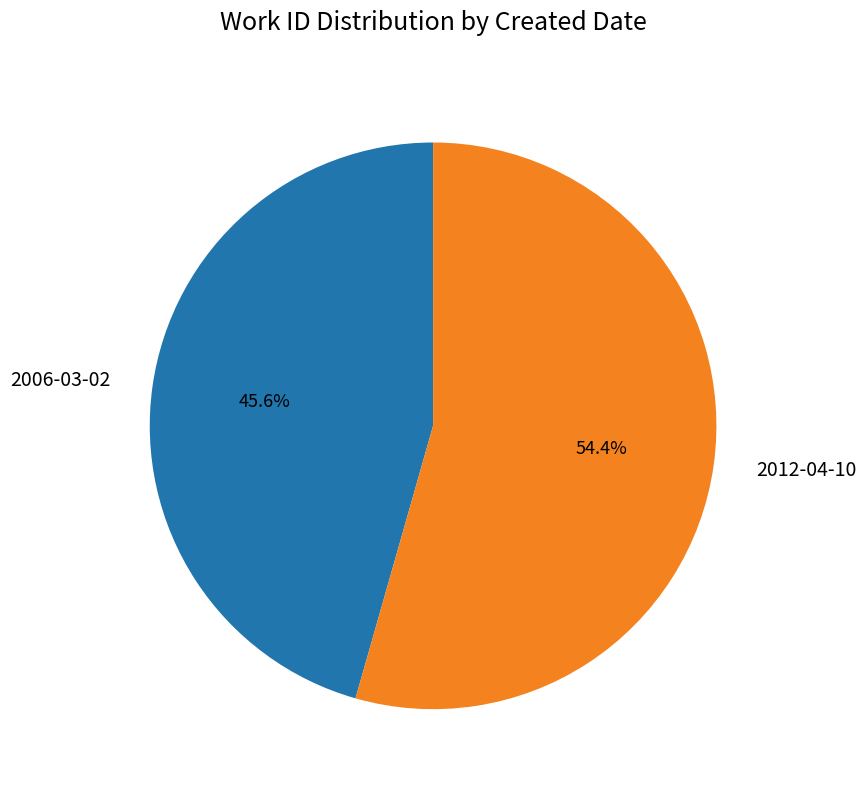

How many slices are in this pie chart?

2